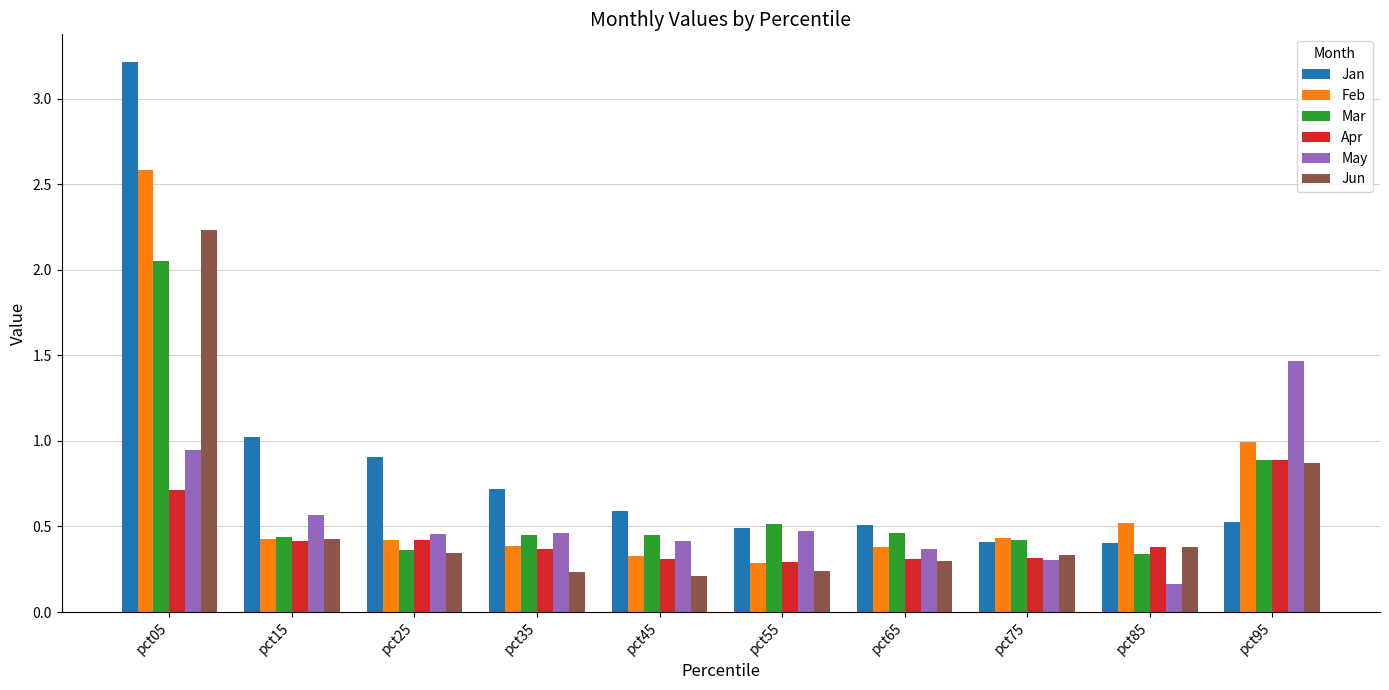

At pct05, list the series in order from smallest to largest.

Apr, May, Mar, Jun, Feb, Jan